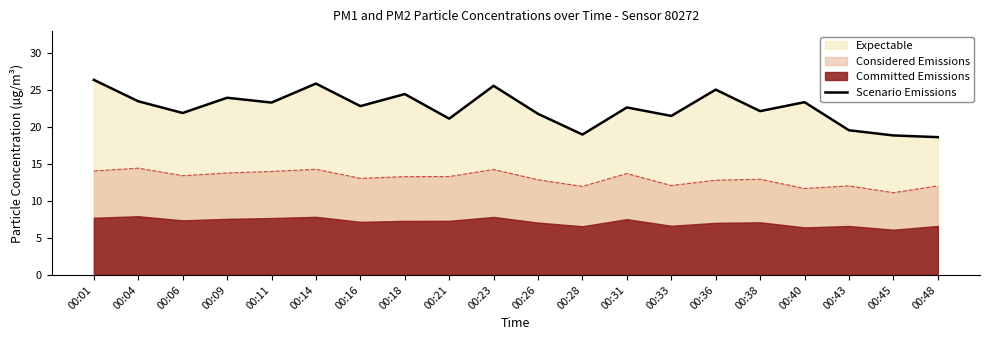

At which category does the data reach its first local valley?

00:06